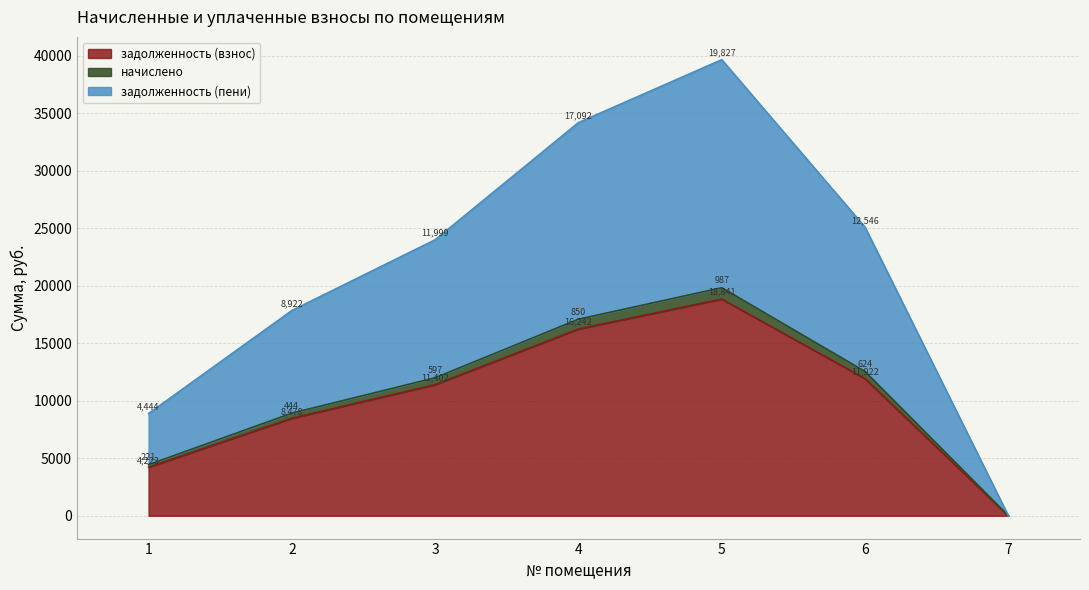

True or false: задолженность (взнос) and задолженность (пени) intersect in this chart.

False